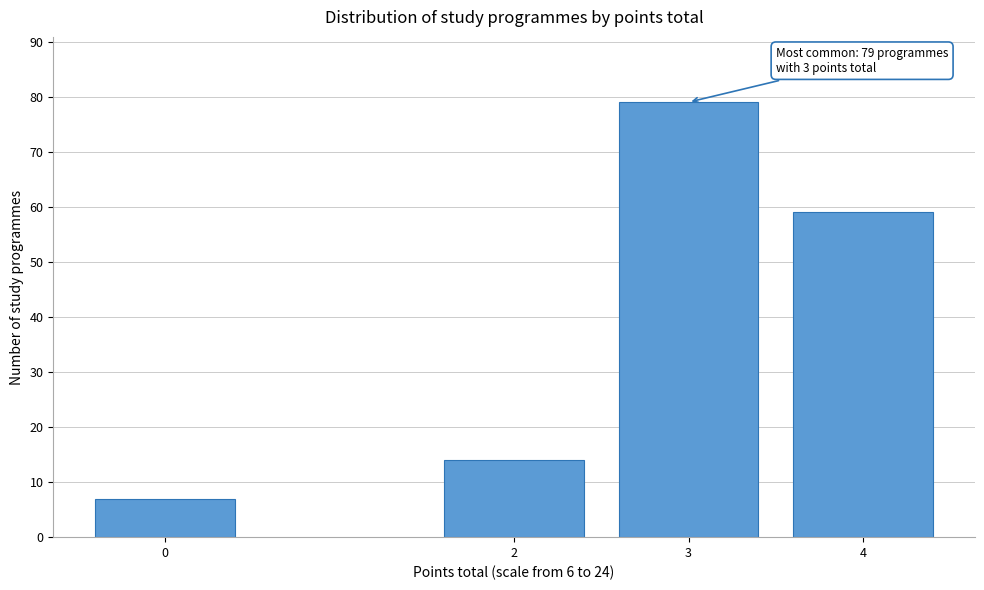

Reading right to left, extract all data points from this chart.

4=59	3=79	2=14	0=7